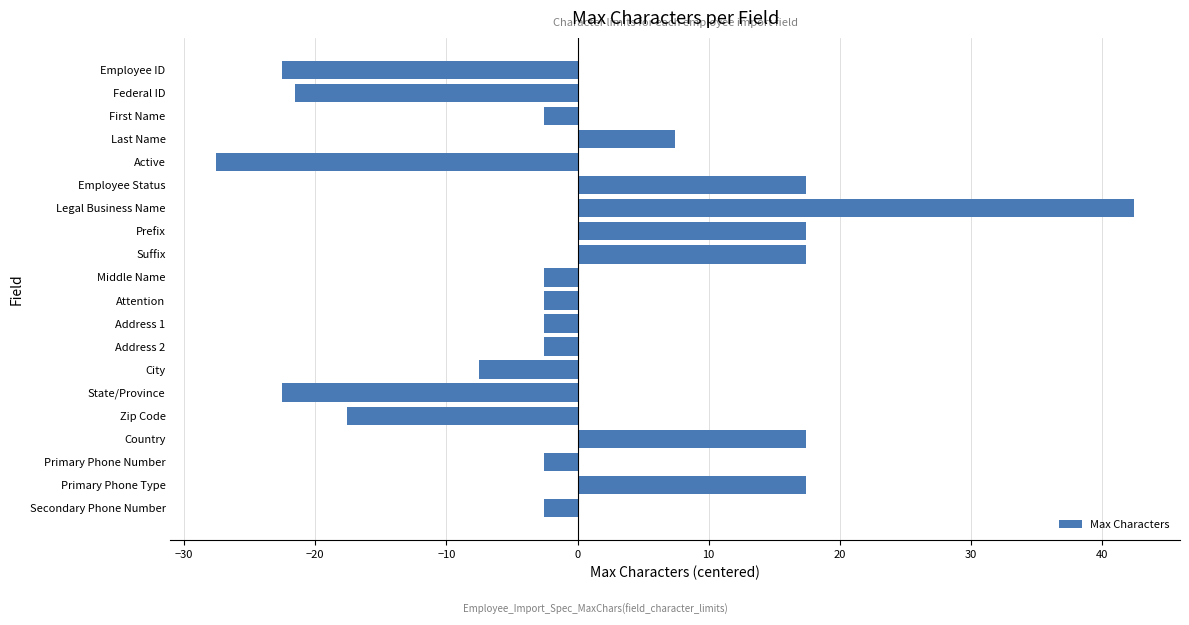

What is the label of the 9th bar from the bottom?

Address 1